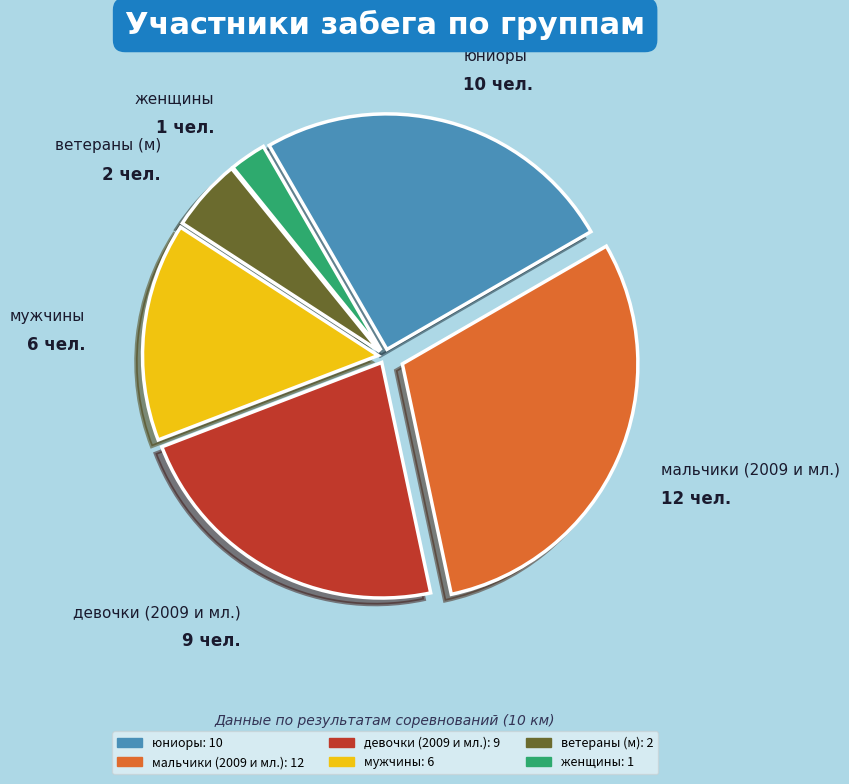

How many segments does this pie chart have?

6